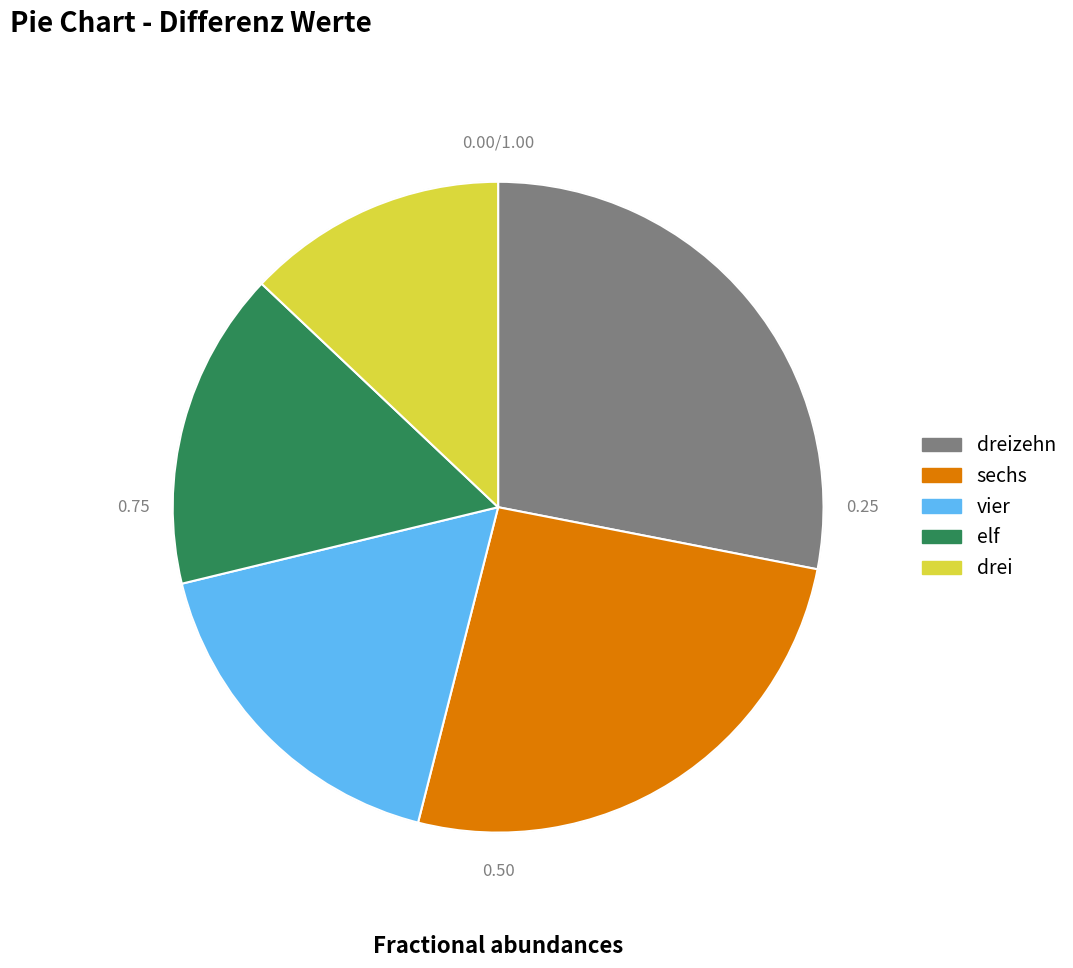

What is the ratio of the value at sechs to the value at drei?

2.0